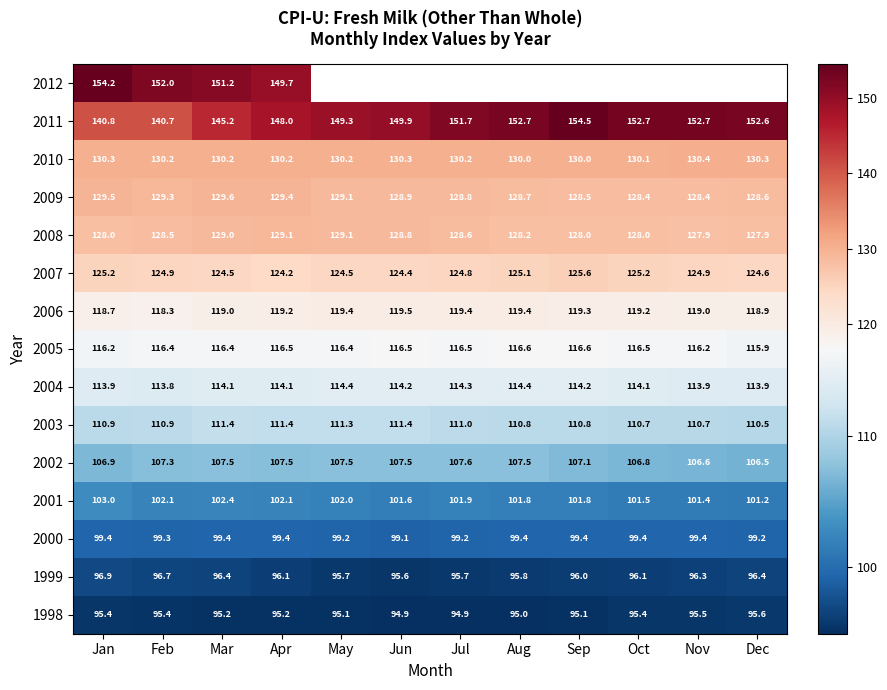

At which label does 2011 reach its minimum?

Feb